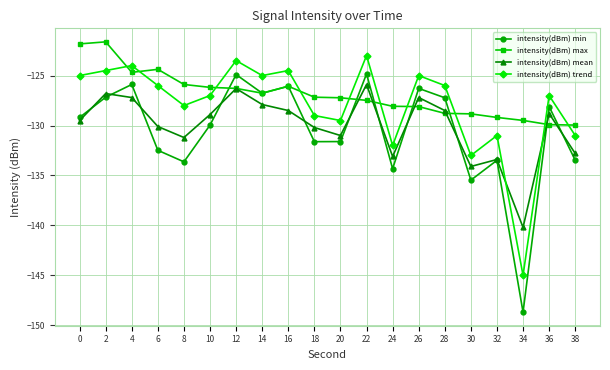

In intensity(dBm) min, how many points are higher than both neighbors (excluding endpoints)?

7